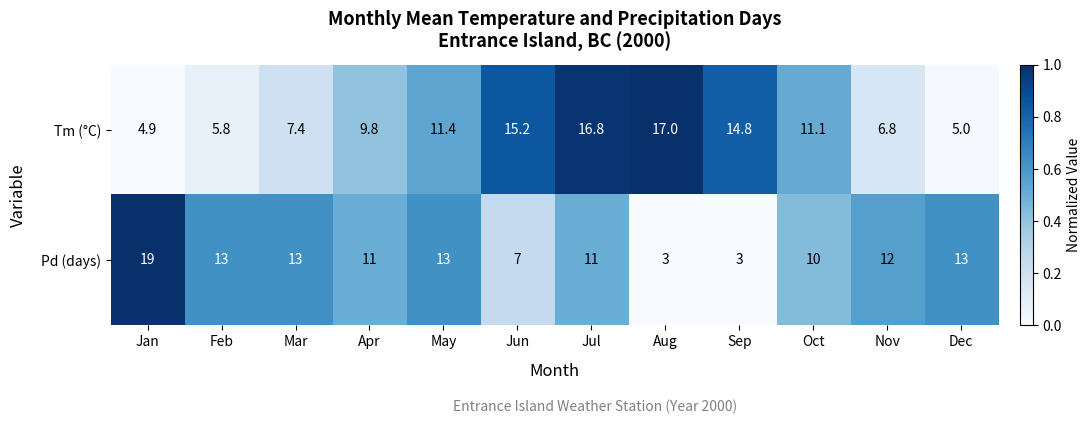

Is the value of Tm (°C) at Aug greater than the value of Pd (days) at Feb?

Yes